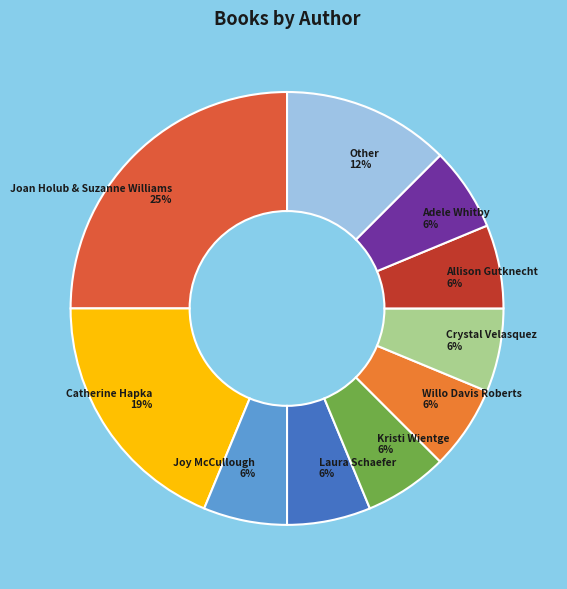

Count the number of slices in the pie.

10